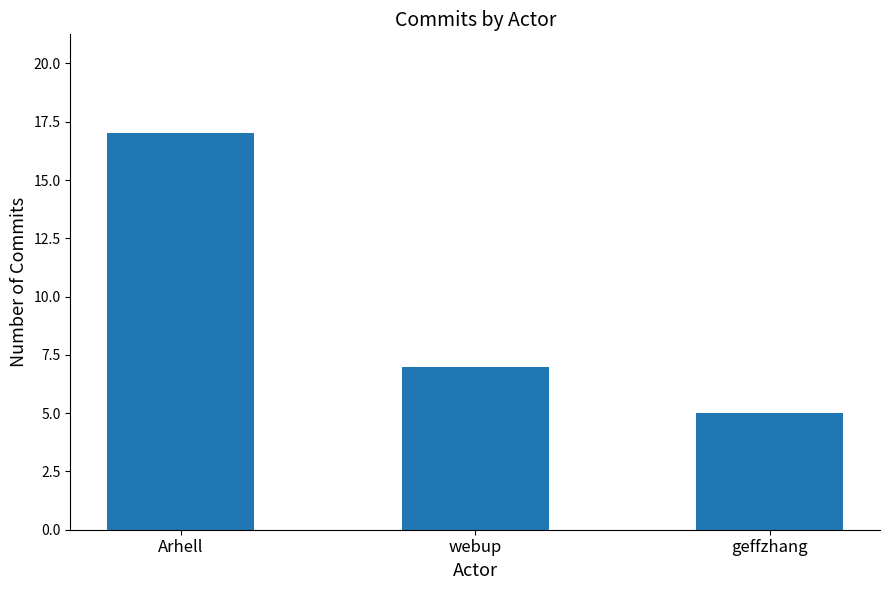

Which has a higher value, geffzhang or Arhell?

Arhell